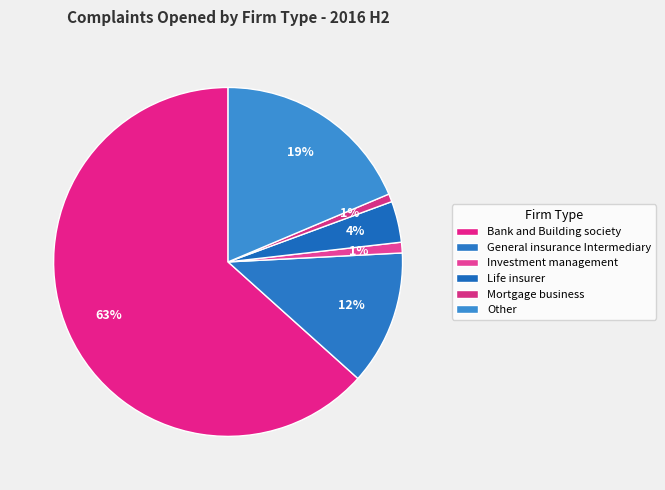

What is the majority slice?

Bank and Building society